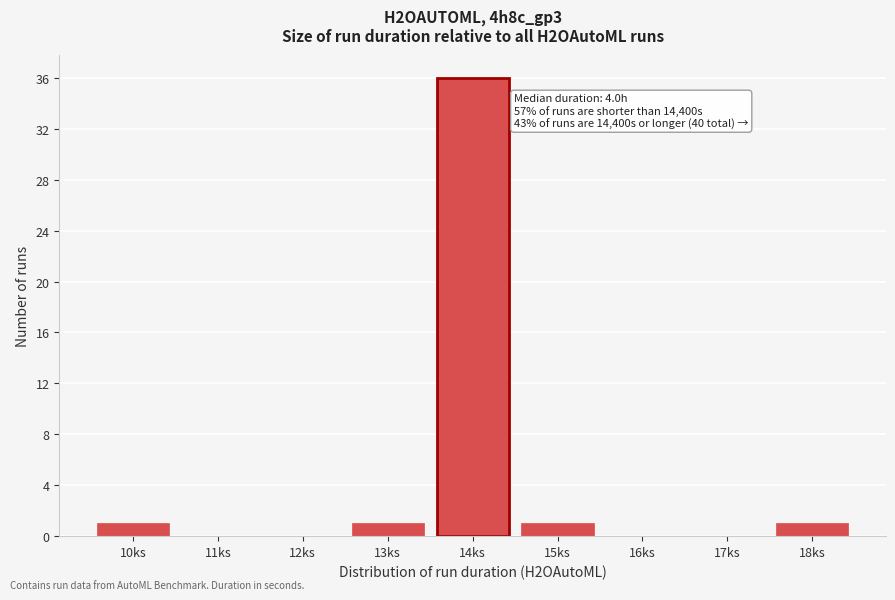

Reading left to right, what are all the values shown in this chart?

10ks=1	11ks=0	12ks=0	13ks=1	14ks=36	15ks=1	16ks=0	17ks=0	18ks=1